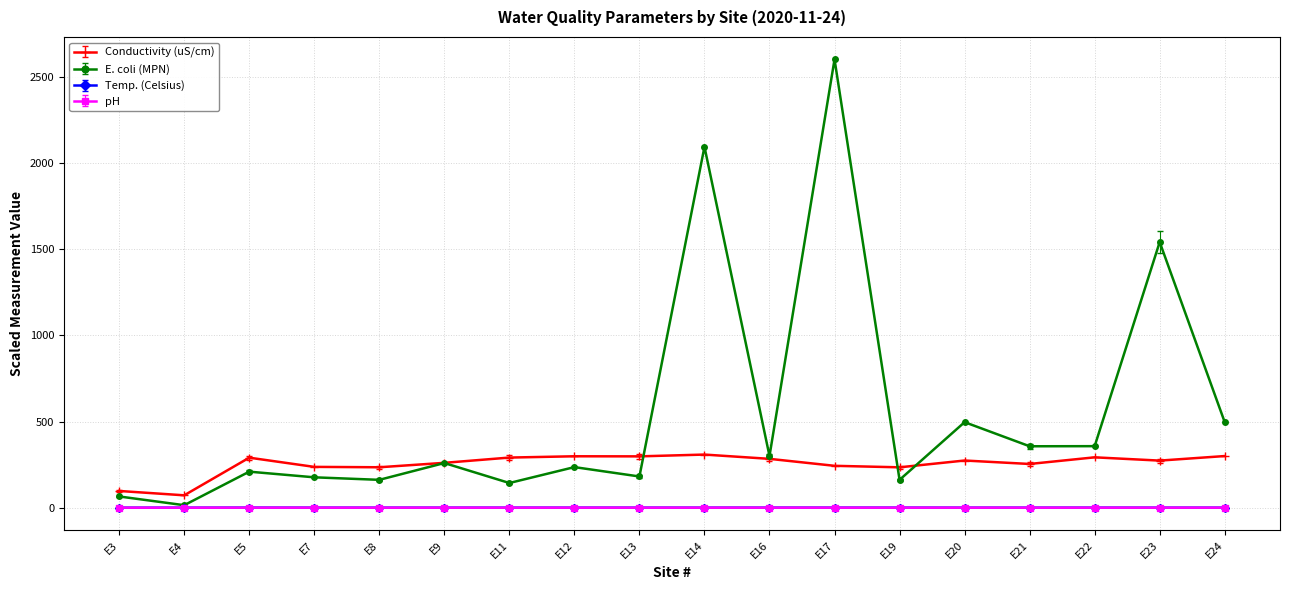

Which series has the widest spread of values?

E. coli (MPN)